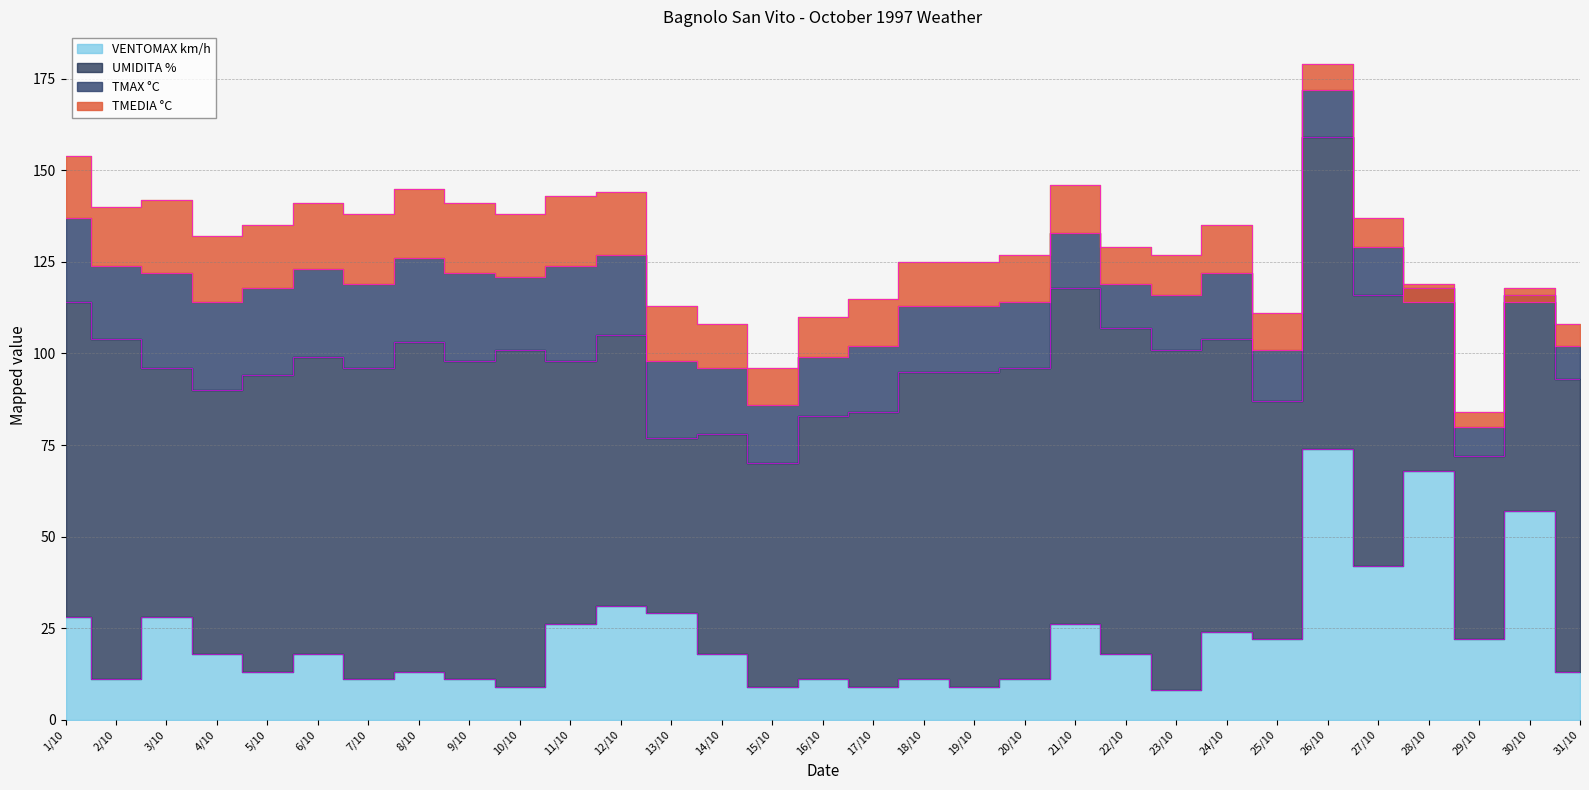

How many data points in UMIDITA % are less than 80?

14